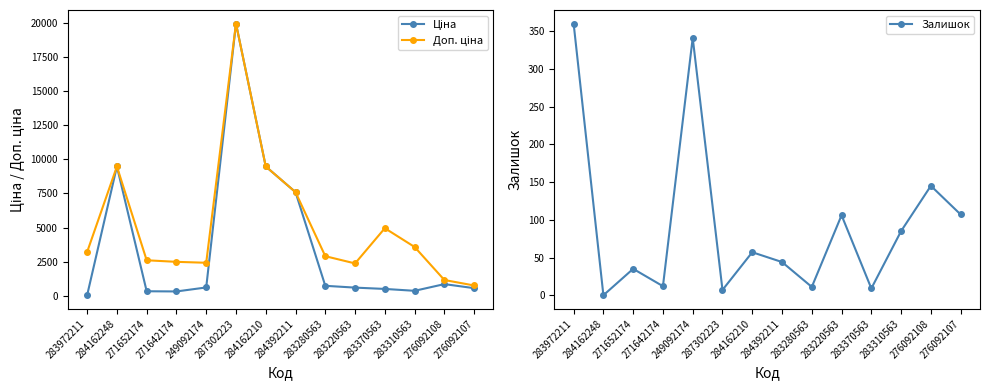

Which series has the largest total across all categories?

Доп. ціна